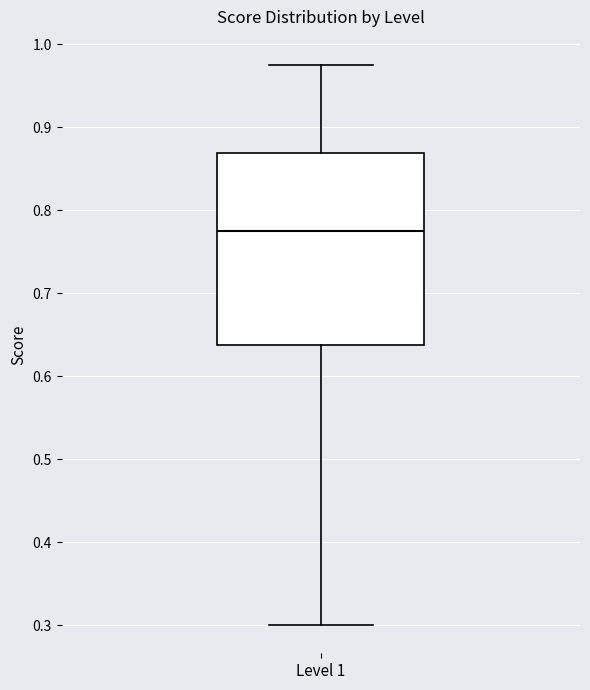

Transcribe this box plot: give where the median line is, the range the box spans, and where the two whiskers end, as read against the y-axis. The values are not printed on the chart, so give them approximately, as read against the axis.

median 0.78, box 0.64 to 0.87, whiskers 0.30 to 0.98